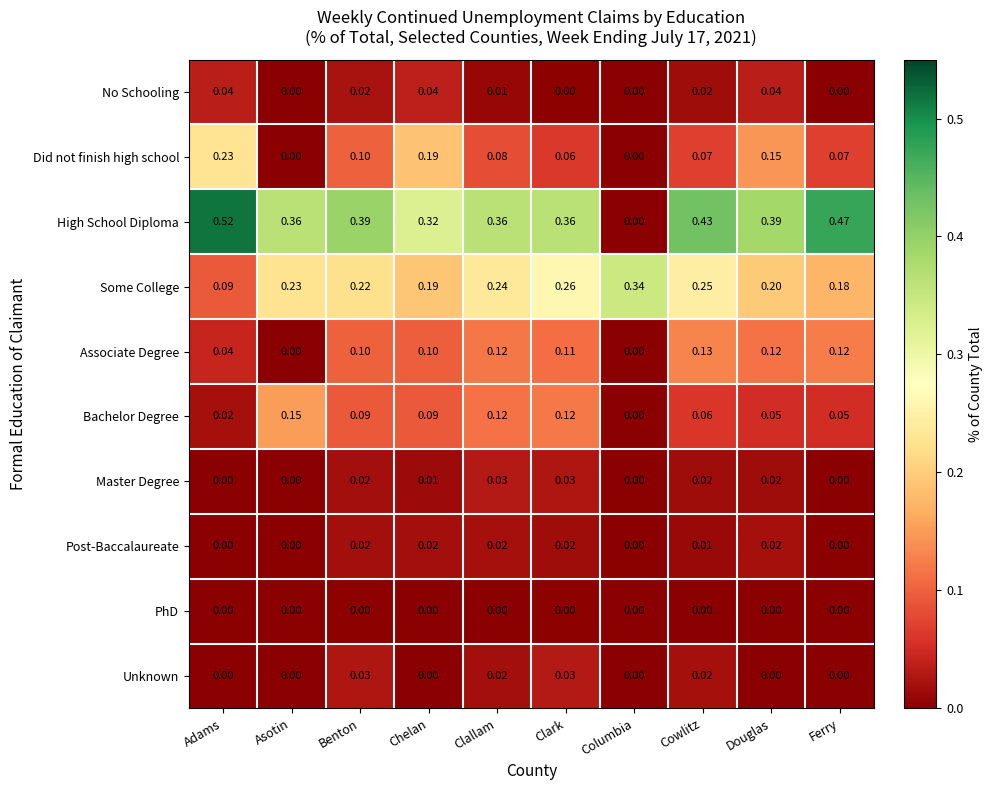

Which series changed the most between Benton and Chelan?

Did not finish high school